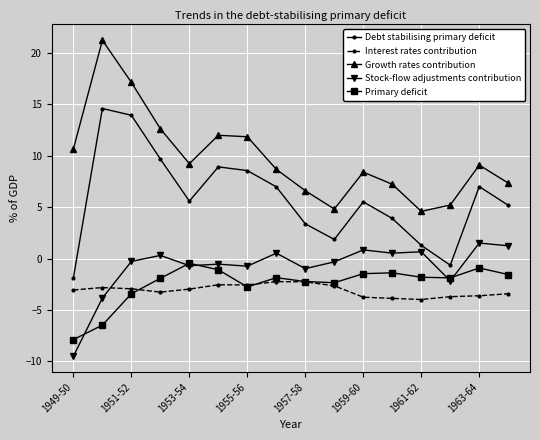

What is the value of the Growth rates contribution point at the 13th from the left?

4.6